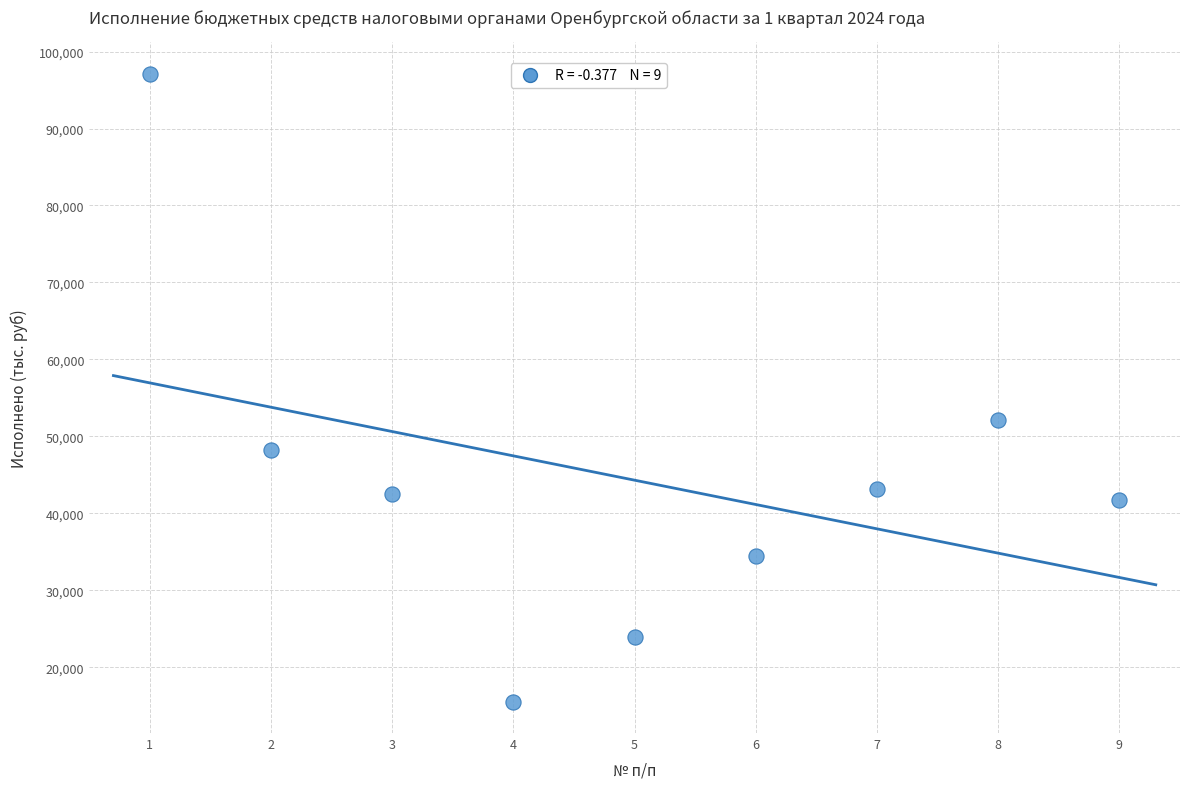

What Y value in the scatter plot is closest to 56329?

52074.6